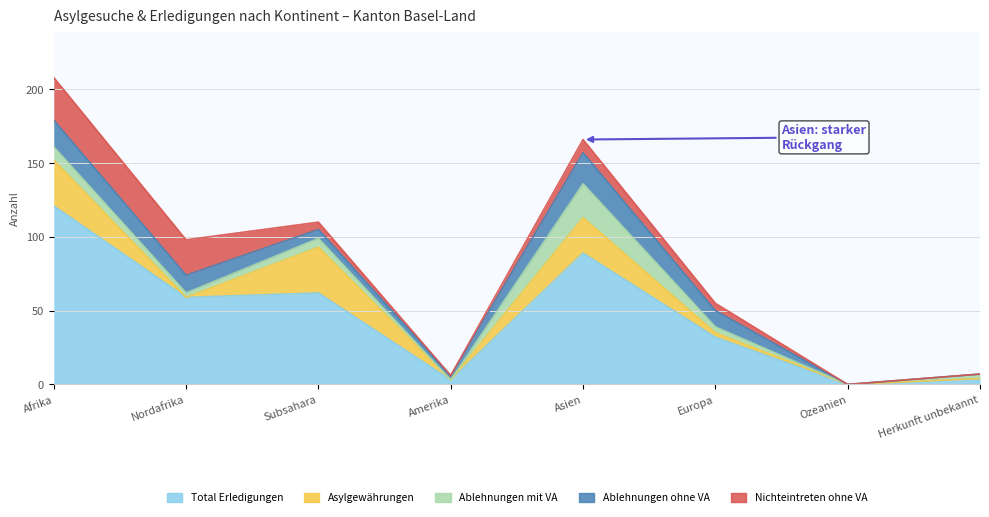

At how many categories does at least one series exceed 6?

5